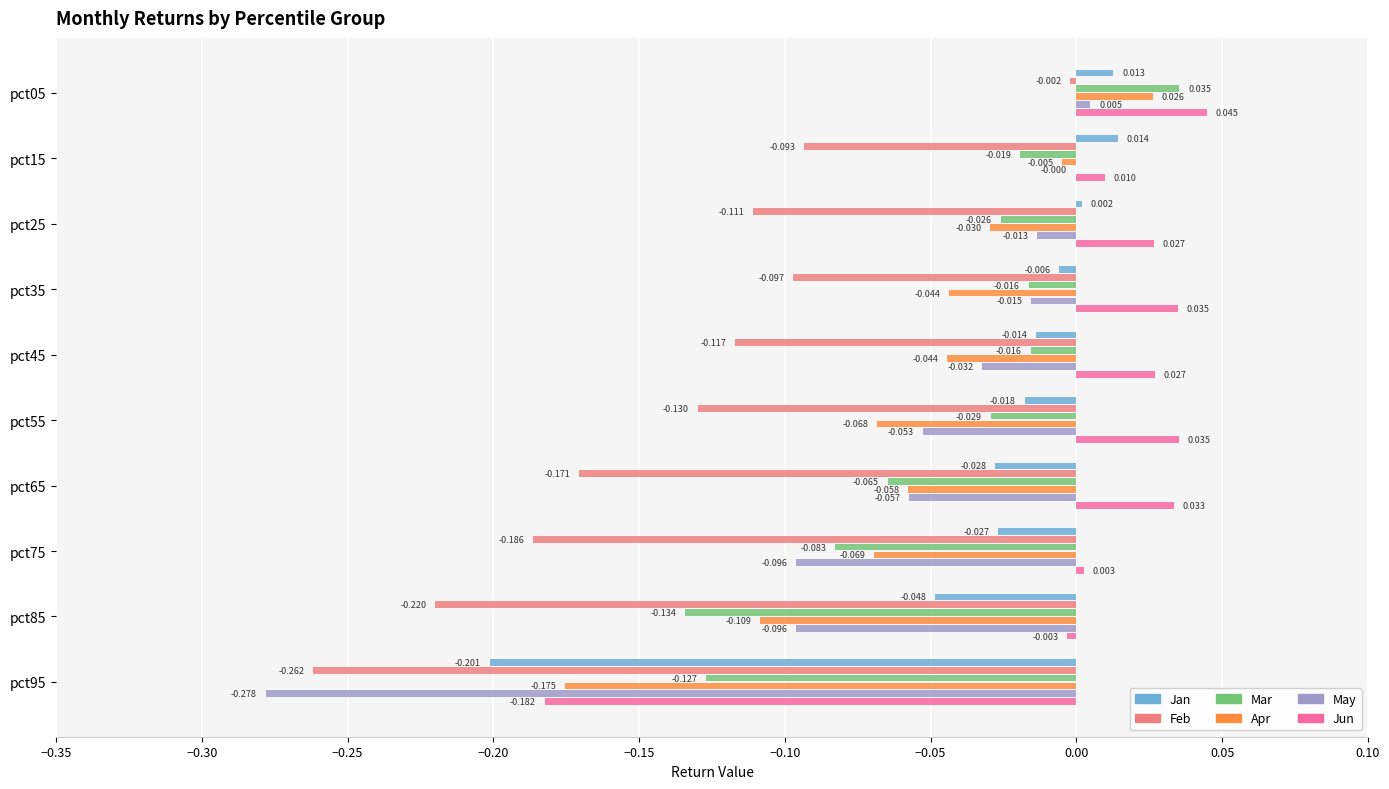

Between −0.30 and −0.20, which series saw the biggest shift?

Jun